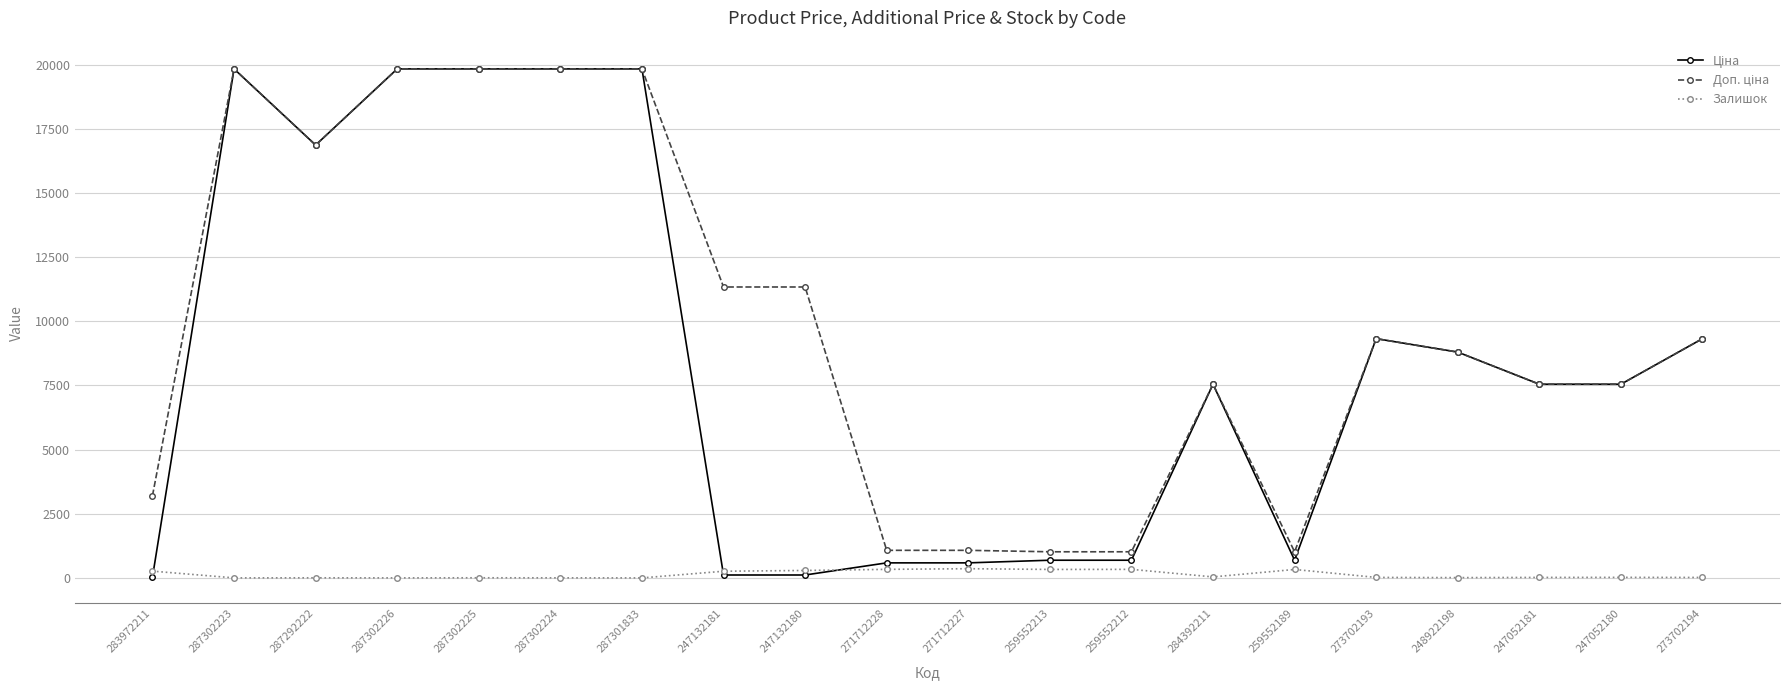

At how many categories does at least one series exceed 3768?

14